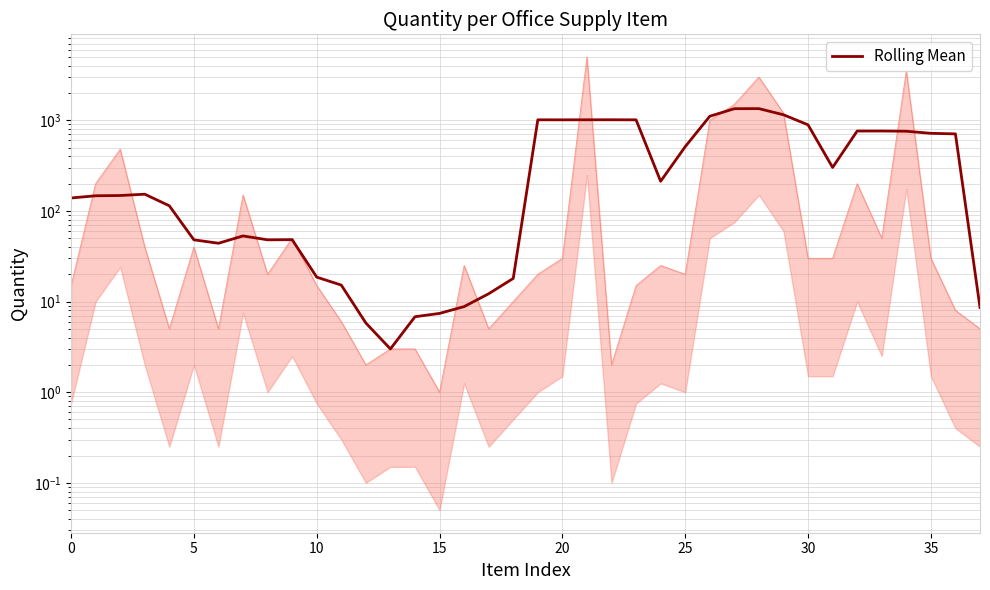

Where does the data first go above 153?

19